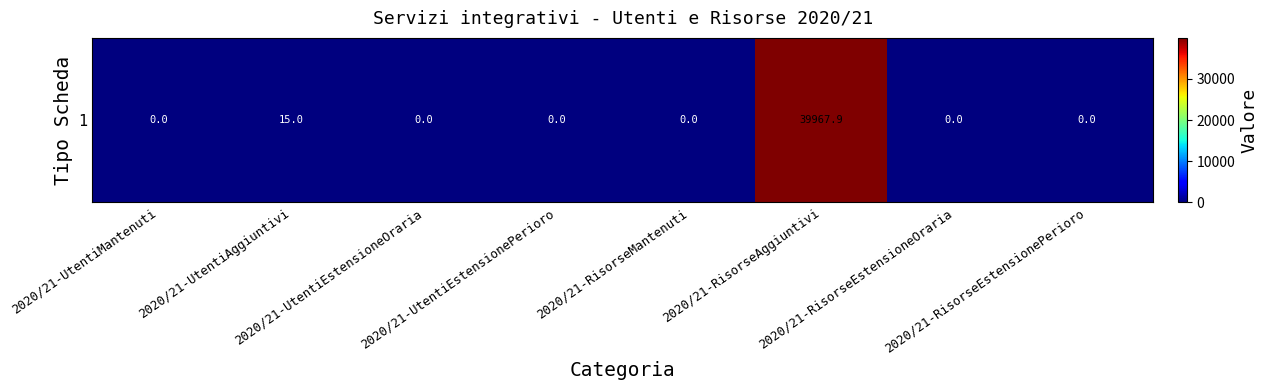

List the labels in order of value, smallest first.

2020/21-UtentiMantenuti, 2020/21-UtentiEstensioneOraria, 2020/21-UtentiEstensionePerioro, 2020/21-RisorseMantenuti, 2020/21-RisorseEstensioneOraria, 2020/21-RisorseEstensionePerioro, 2020/21-UtentiAggiuntivi, 2020/21-RisorseAggiuntivi